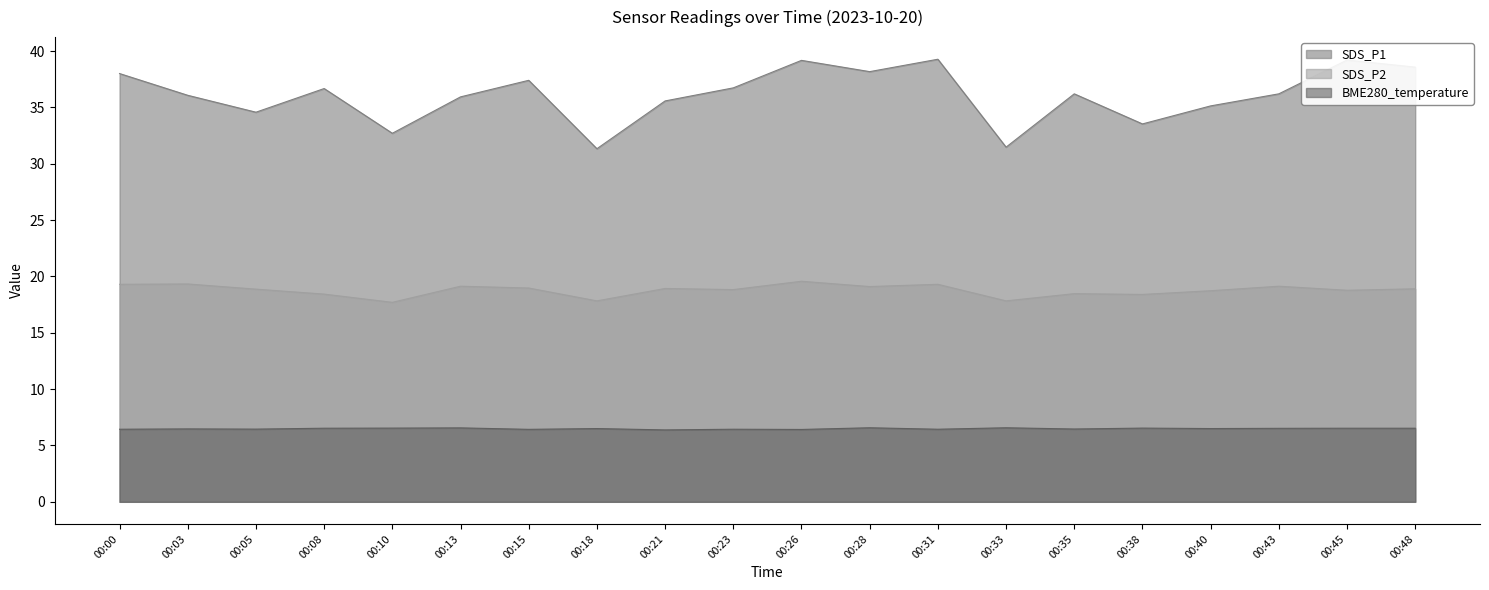

What value does the SDS_P1 series have at 00:18?

31.3